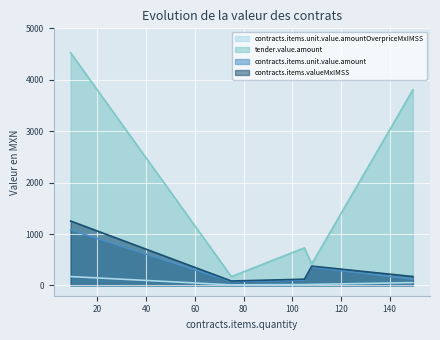

Reading left to right, what are all the values shown in this chart?

contracts.items.unit.value.amountOverpriceMxIMSS: 9=172.8	108=20.7	149.55=55.1	105=16.8	75=11.2
tender.value.amount: 9=4524.0	108=417.6	149.55=3804.8	105=730.8	75=172.5
contracts.items.unit.value.amount: 9=1080.0	108=355.2	149.55=118.4	105=105.0	75=75.0
contracts.items.valueMxIMSS: 9=1252.8	108=375.8	149.55=173.5	105=121.8	75=86.2